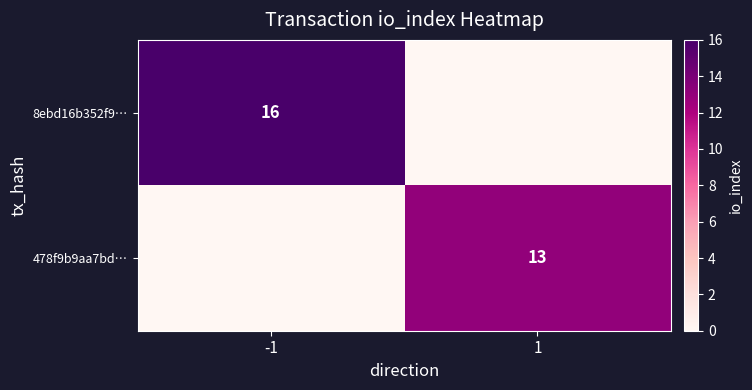

At which category is the sum across all series the highest?

-1